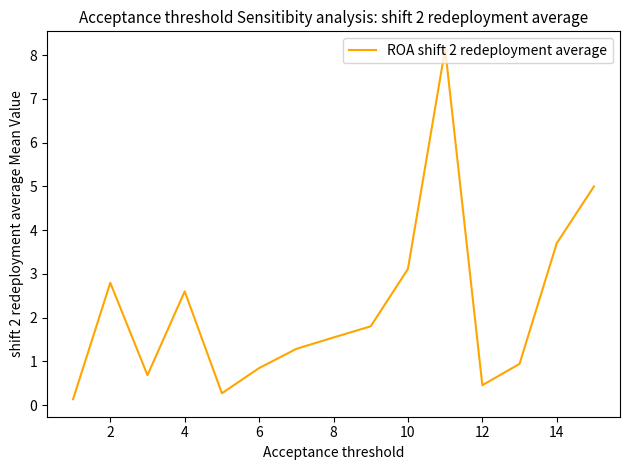

What is the difference between the maximum and minimum values?

8.0